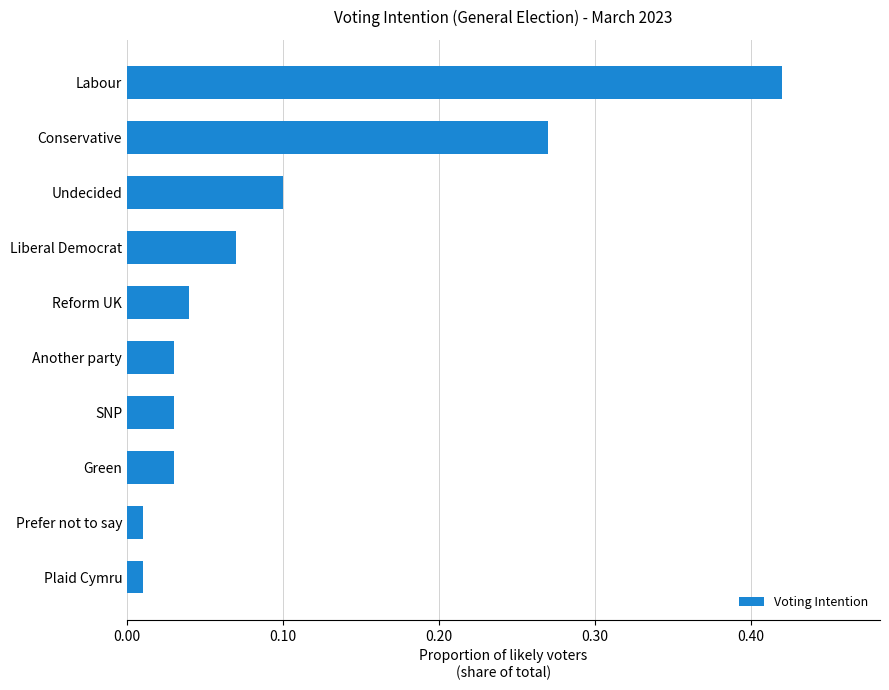

What is the sum of all values?

1.0